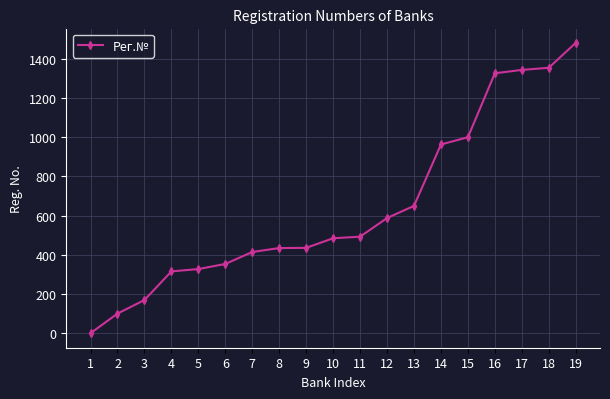

What is the maximum value shown in the chart?

1481